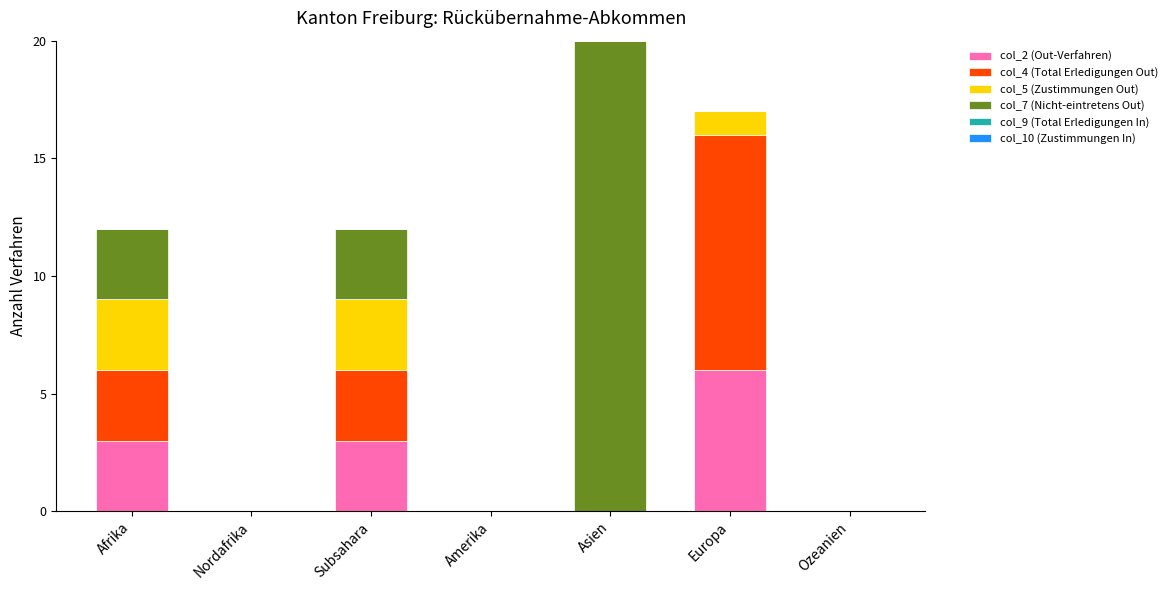

Does the chart contain stacked bars?

Yes